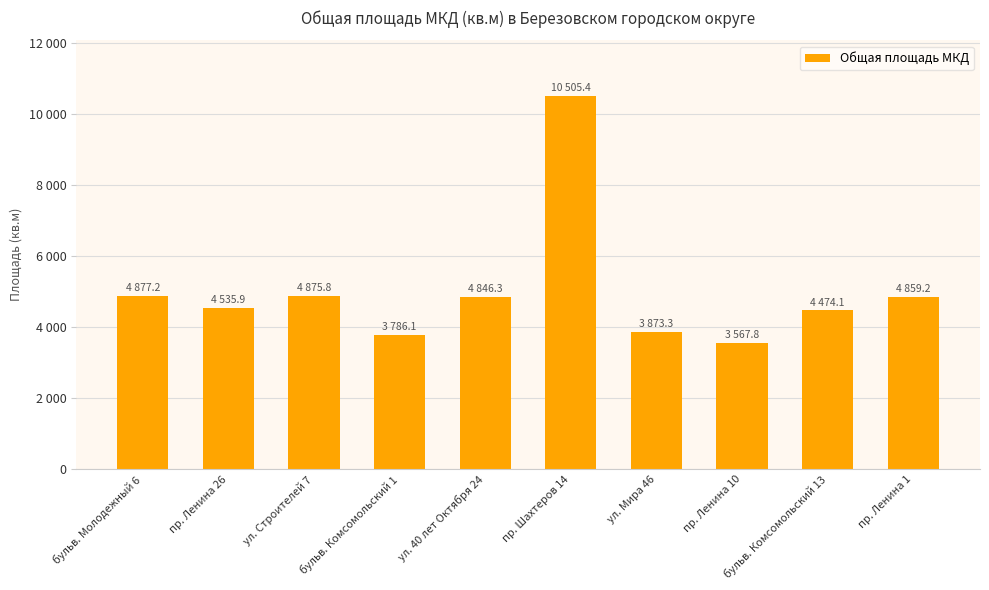

Does the chart contain any negative values?

No